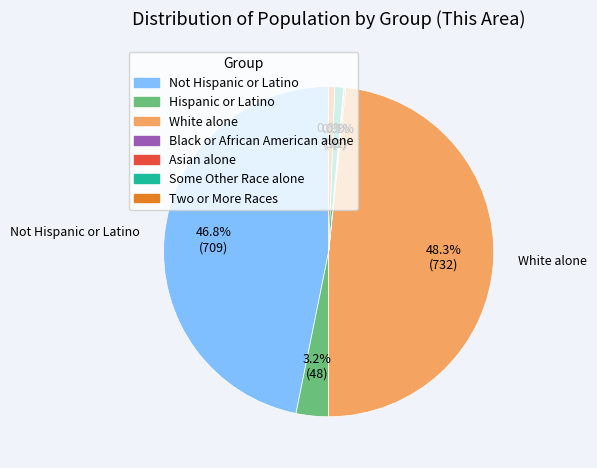

To the nearest percent, what portion does Hispanic or Latino represent?

3%